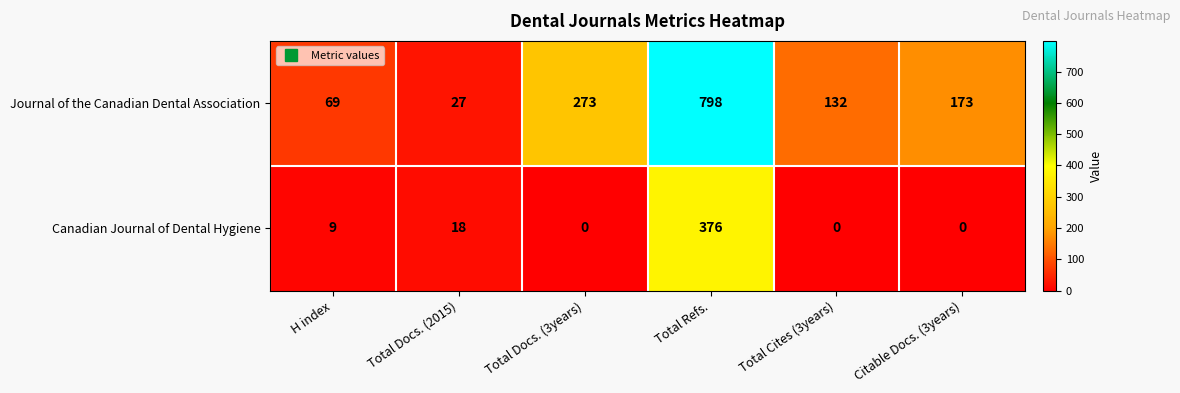

What is the highest value of the Journal of the Canadian Dental Association series?

798